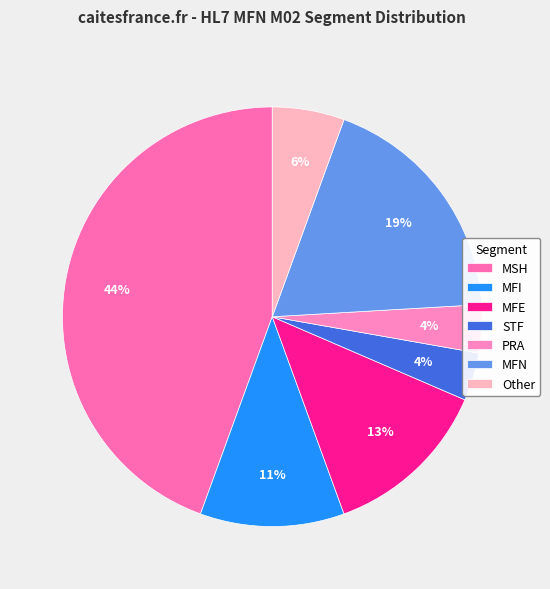

How many segments does this pie chart have?

7